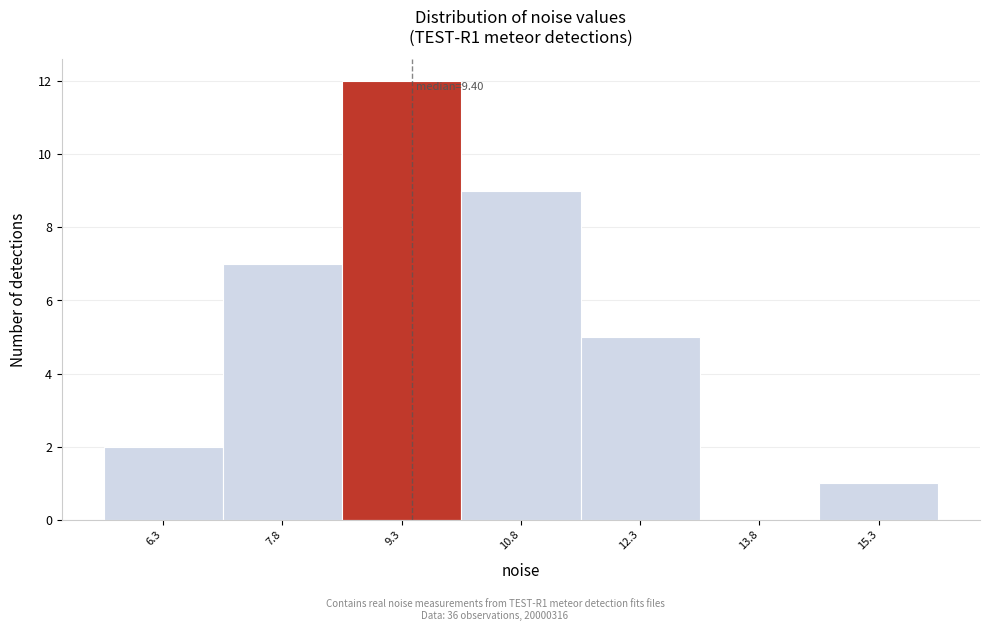

Which range on the x-axis has the tallest bar?

8.6 to 10.0